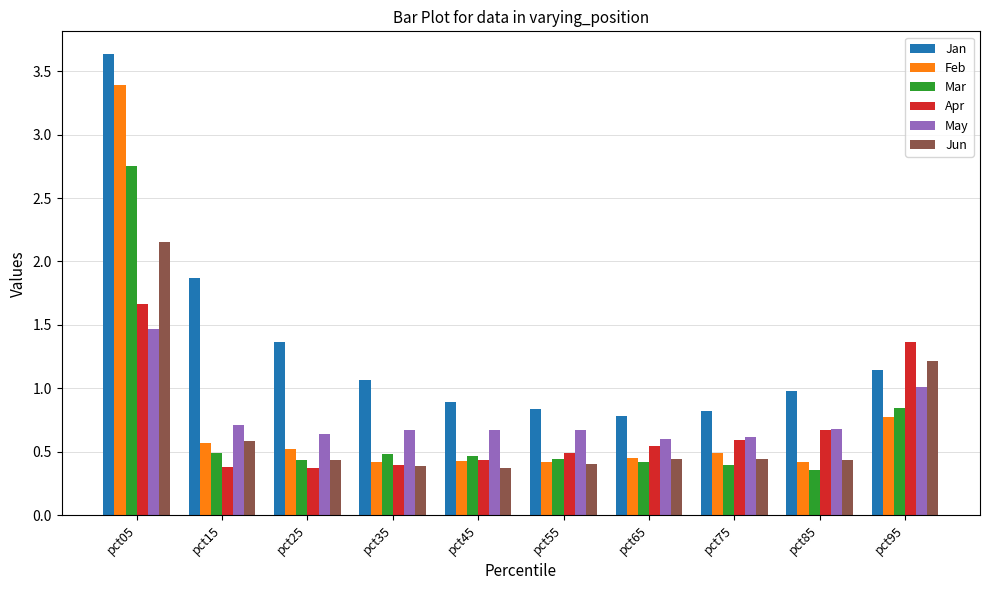

At which category is the sum across all series the highest?

pct05